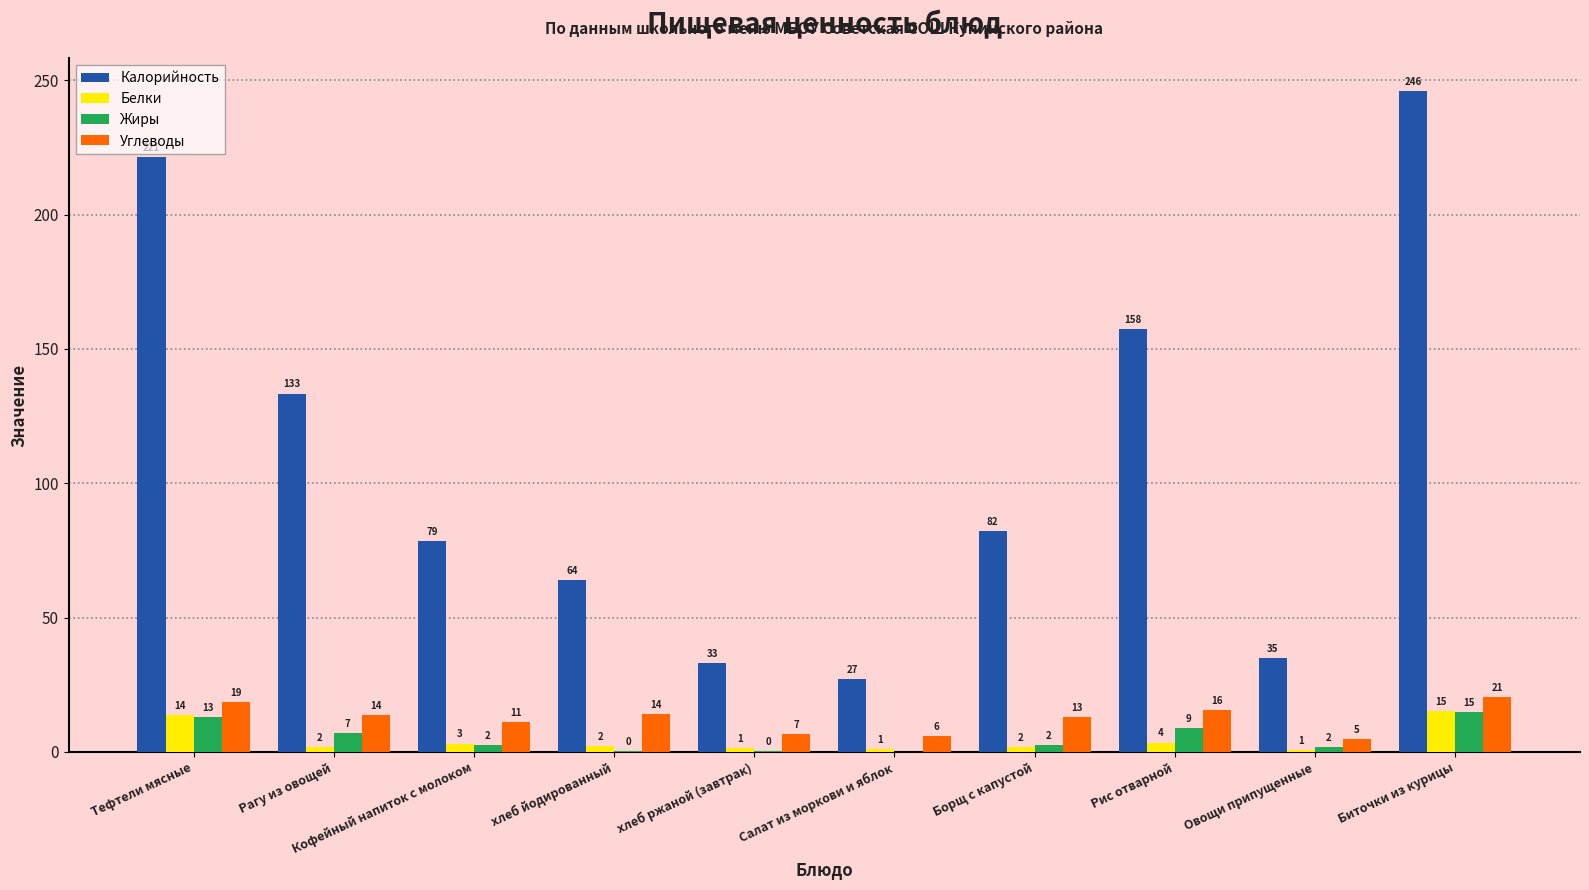

The value of Белки at Салат из моркови и яблок is 1.0. True or false?

True